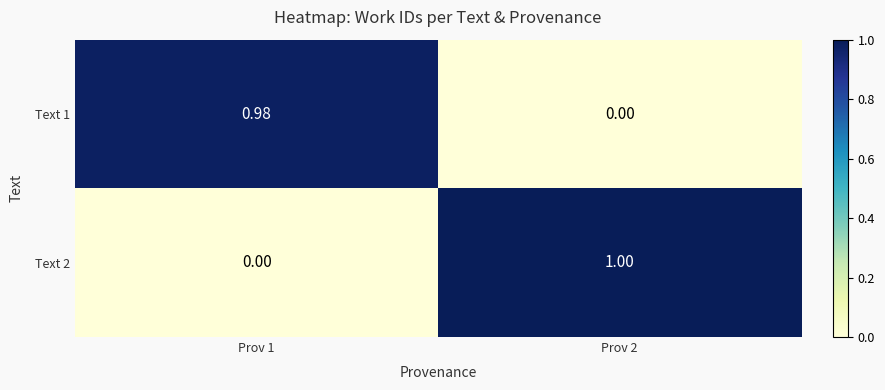

At which category does the chart reach its peak across all series?

Prov 2